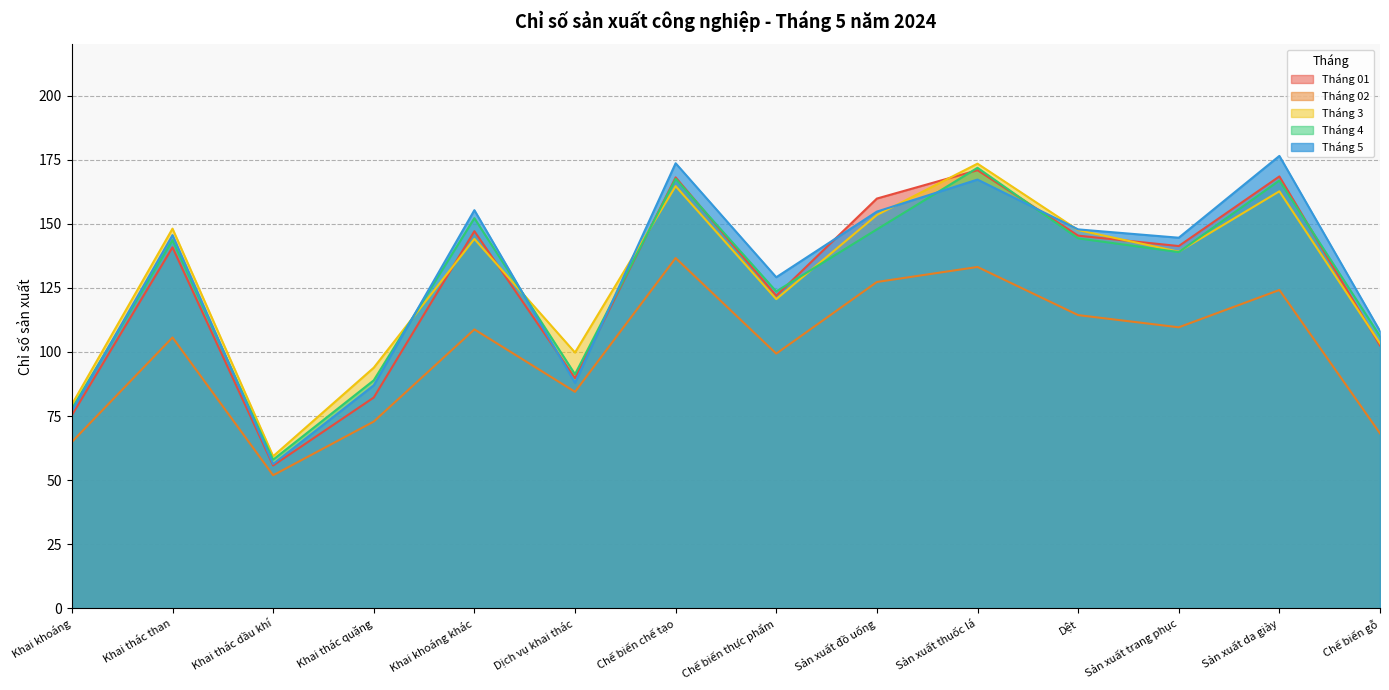

How many interior local peaks does the Tháng 01 series have?

5